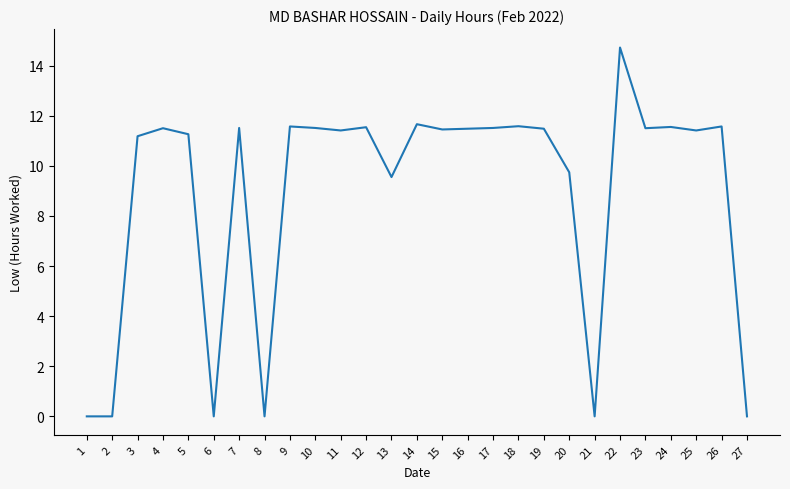

How many lines are shown in the chart?

1